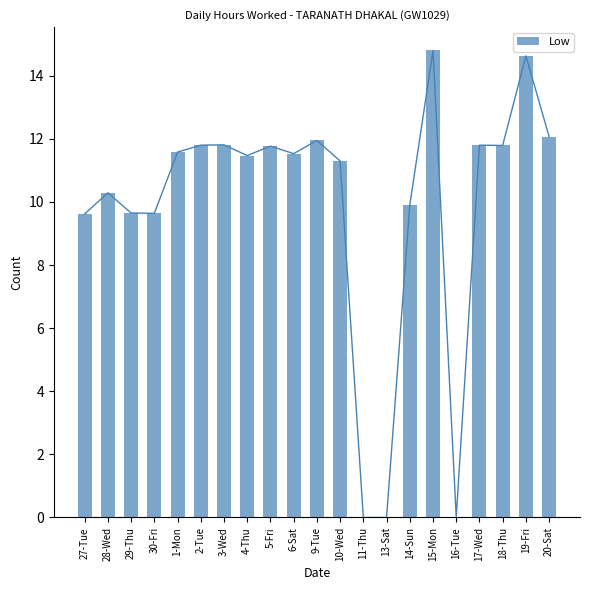

List the labels in order of value, smallest first.

11-Thu, 13-Sat, 16-Tue, 27-Tue, 30-Fri, 29-Thu, 14-Sun, 28-Wed, 10-Wed, 4-Thu, 6-Sat, 1-Mon, 5-Fri, 18-Thu, 2-Tue, 17-Wed, 3-Wed, 9-Tue, 20-Sat, 19-Fri, 15-Mon